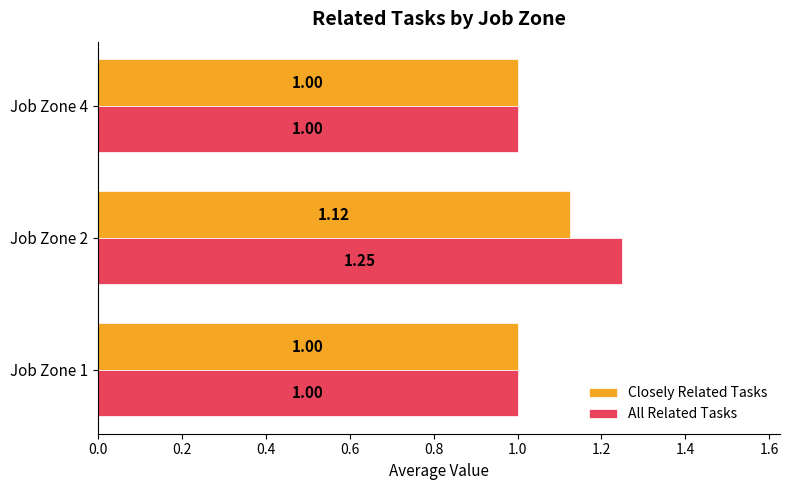

List the series in order of their peak value, highest first.

All Related Tasks, Closely Related Tasks